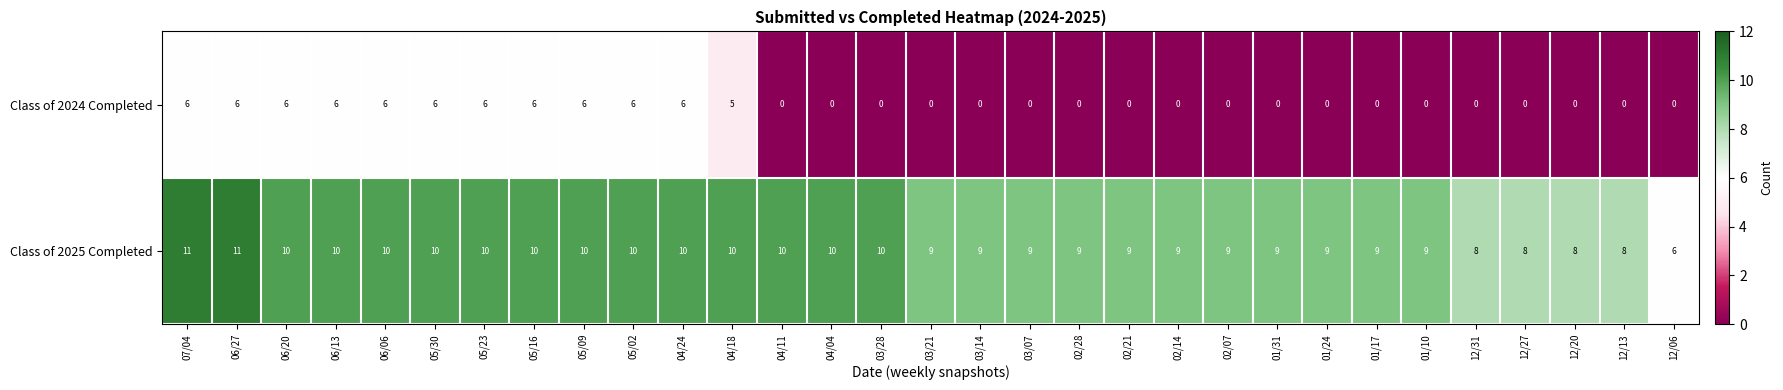

What is the total value across all series at 12/31?

8